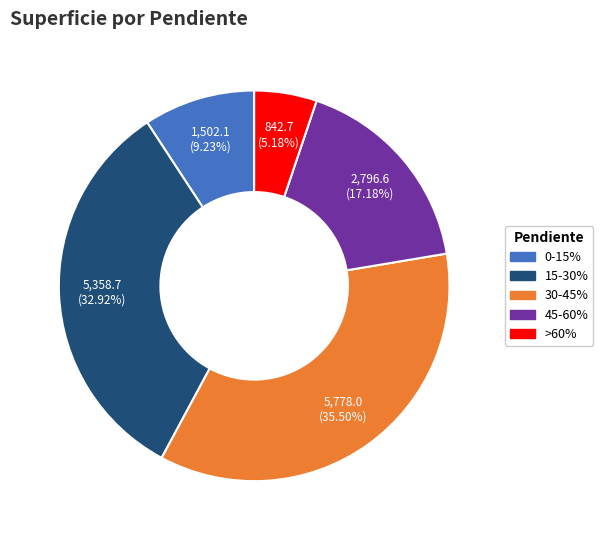

Approximately how many times larger is the value at >60% compared to 30-45%?

0.1